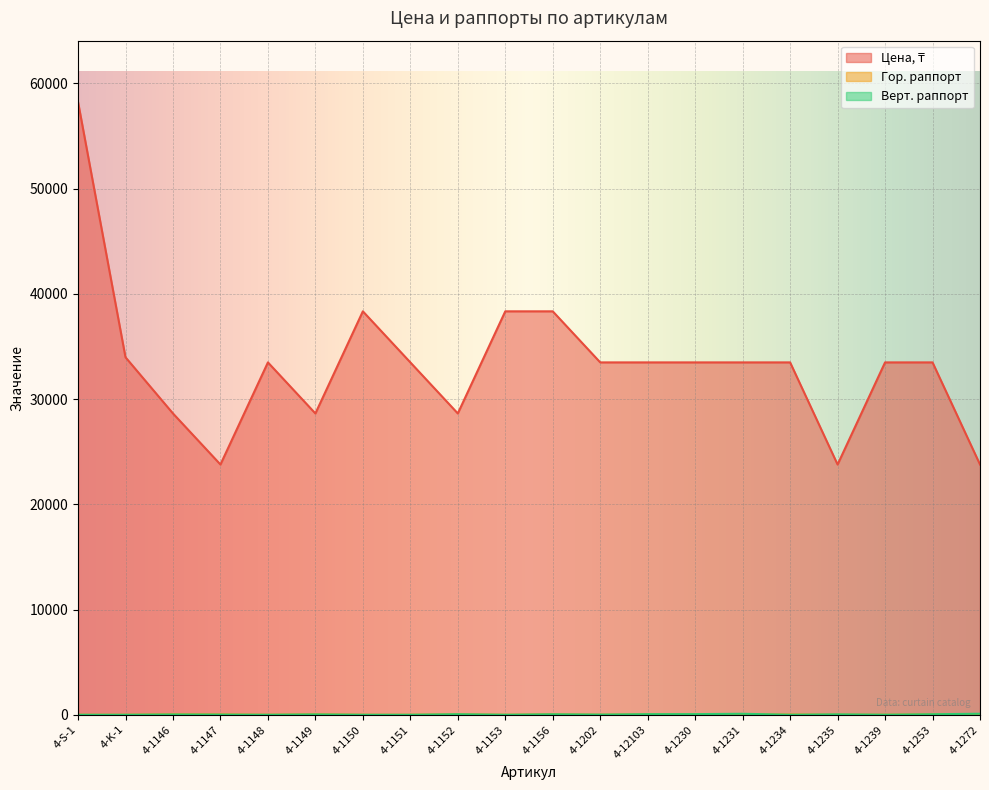

What is the label of the 1st point from the left?

4-S-1